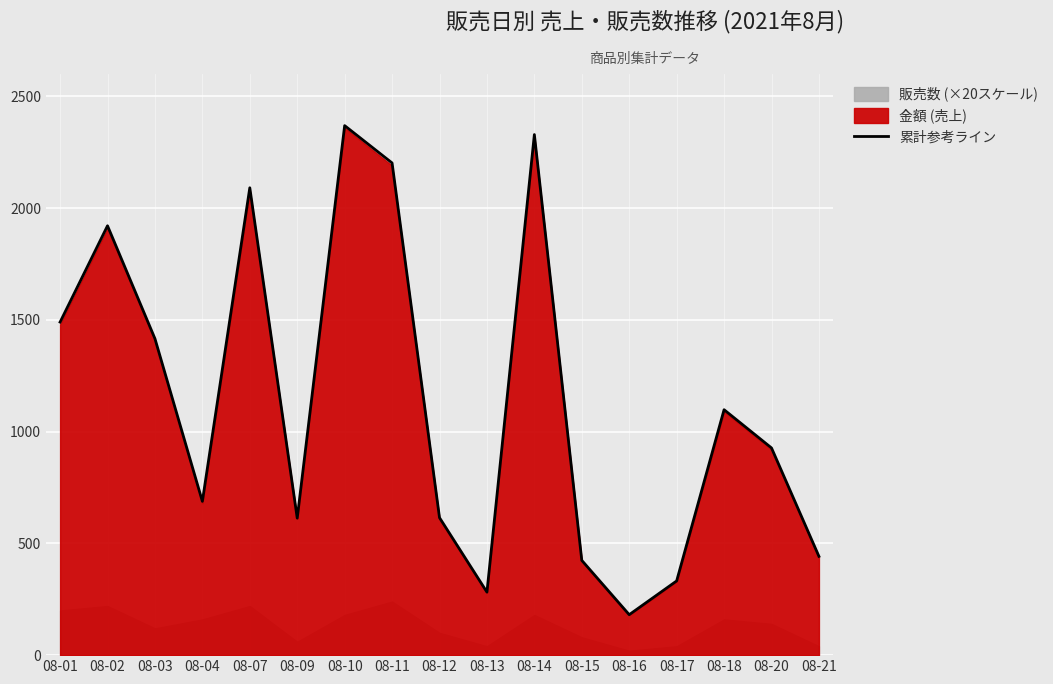

Reading right to left, transcribe all the data shown in this chart.

442	927	1098	332	181	424	2329	282	615	2202	2369	613	2091	688	1416	1921	1490